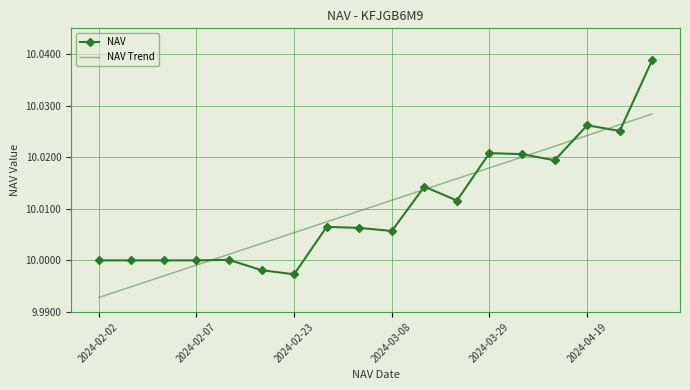

Which series has the largest range (max minus min)?

NAV